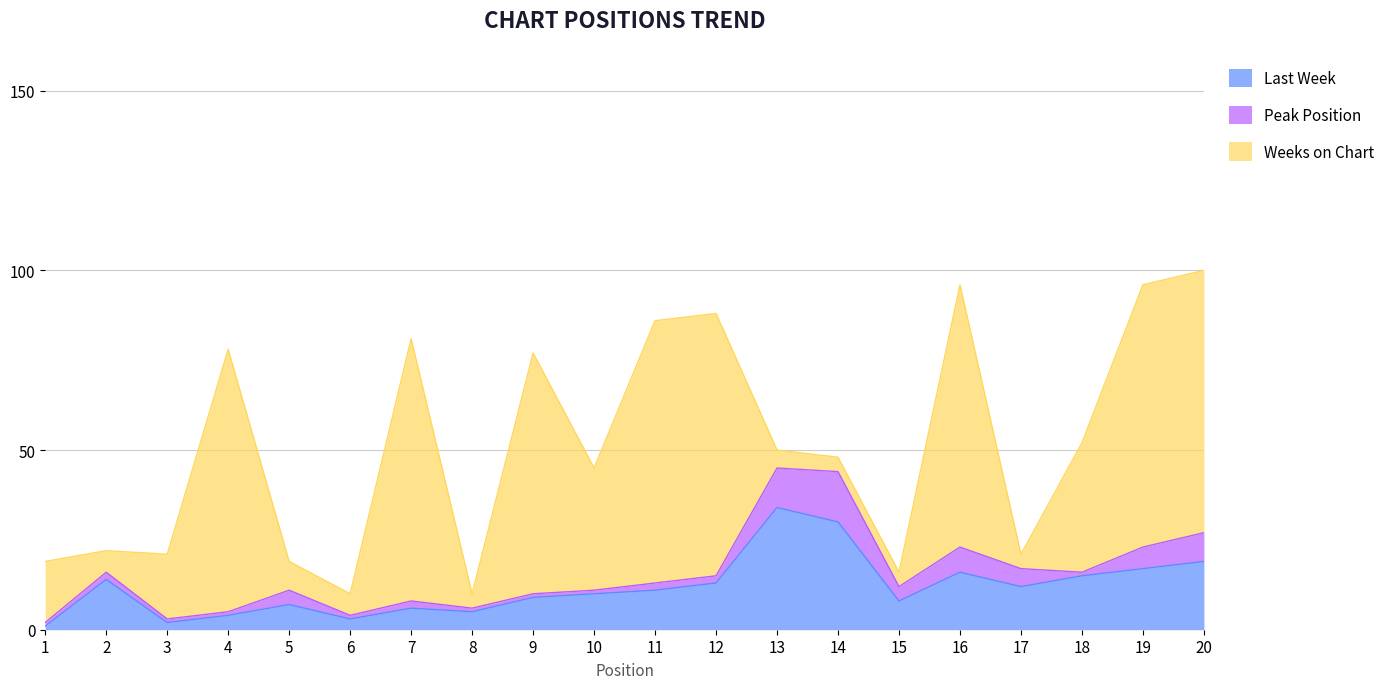

Reading left to right, extract all data points from this chart.

Last Week: 1=1	2=14	3=2	4=4	5=7	6=3	7=6	8=5	9=9	10=10	11=11	12=13	13=34	14=30	15=8	16=16	17=12	18=15	19=17	20=19
Peak Position: 1=1	2=2	3=1	4=1	5=4	6=1	7=2	8=1	9=1	10=1	11=2	12=2	13=11	14=14	15=4	16=7	17=5	18=1	19=6	20=8
Weeks on Chart: 1=17	2=6	3=18	4=73	5=8	6=6	7=73	8=4	9=67	10=34	11=73	12=73	13=5	14=4	15=4	16=73	17=4	18=36	19=73	20=73